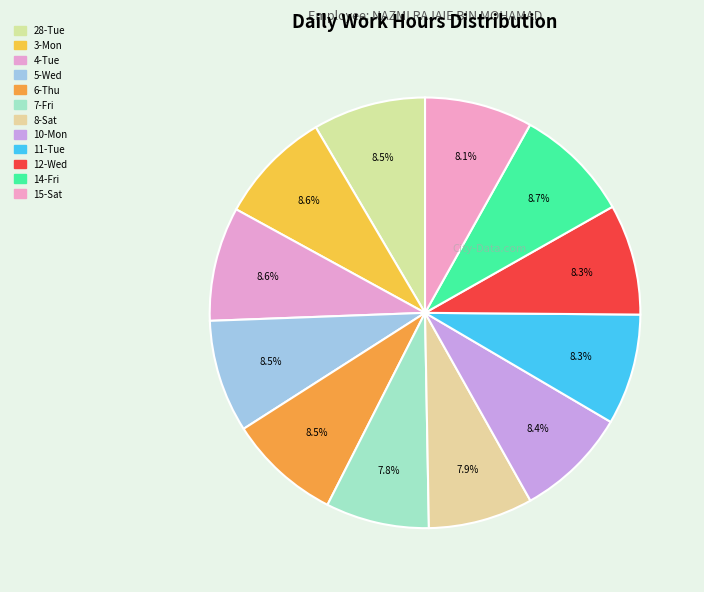

What is the change in value from 3-Mon to 6-Thu?

-0.1